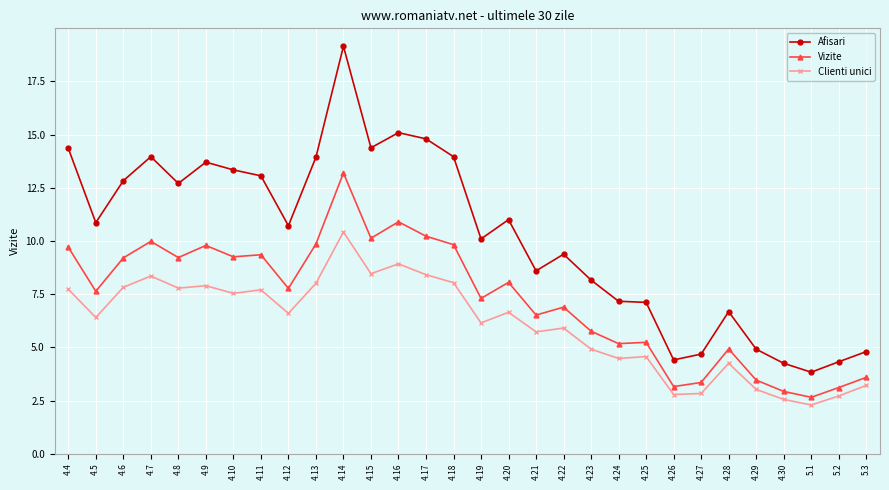

What is the sum of all Vizite values?

218.2